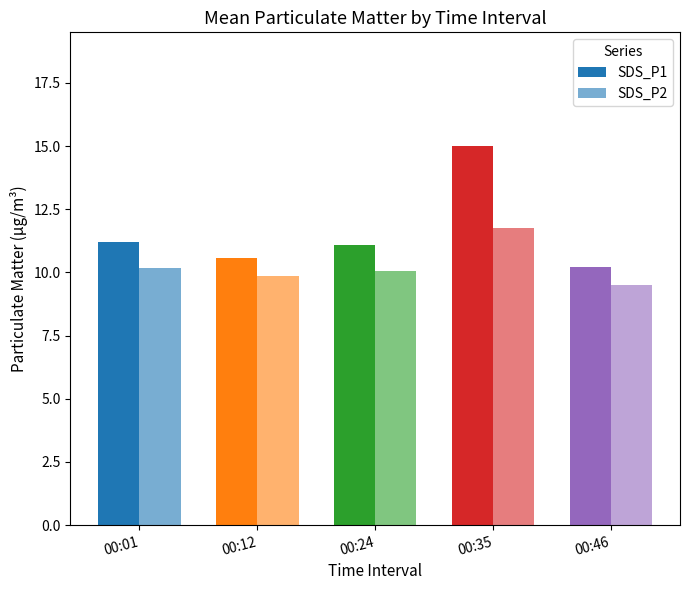

Reading left to right, what are all the values shown in this chart?

SDS_P1: 11.2	10.6	11.1	15.0	10.2
SDS_P2: 10.2	9.9	10.1	11.8	9.5